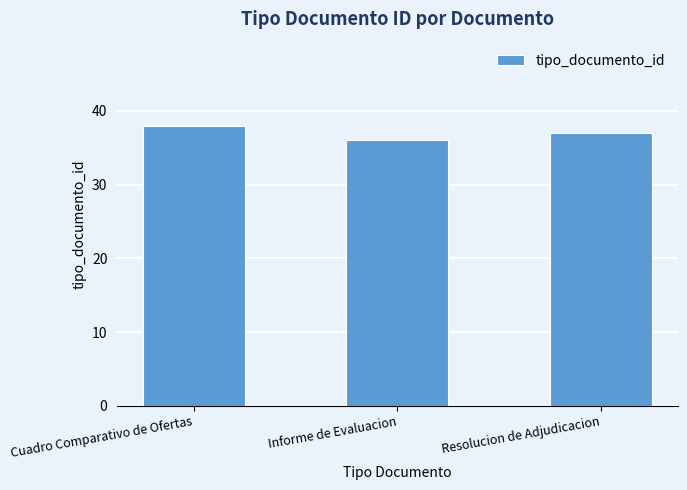

The chart shows a value of 13 at Cuadro Comparativo de Ofertas. True or false?

False